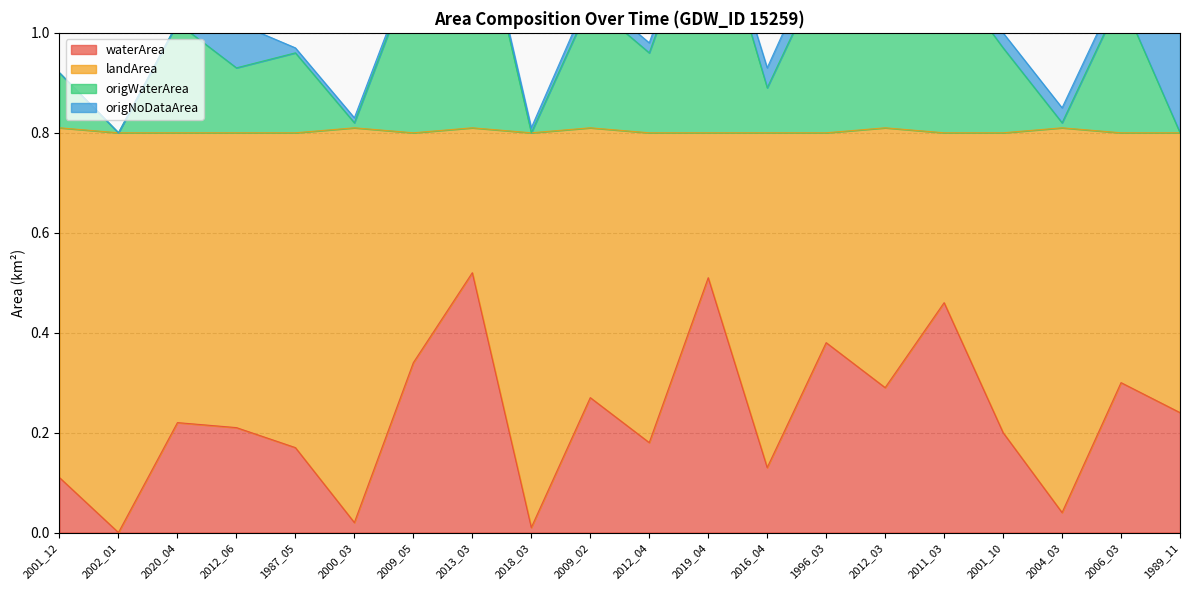

Is it true that waterArea equals 0.3 at 2009_05?

True